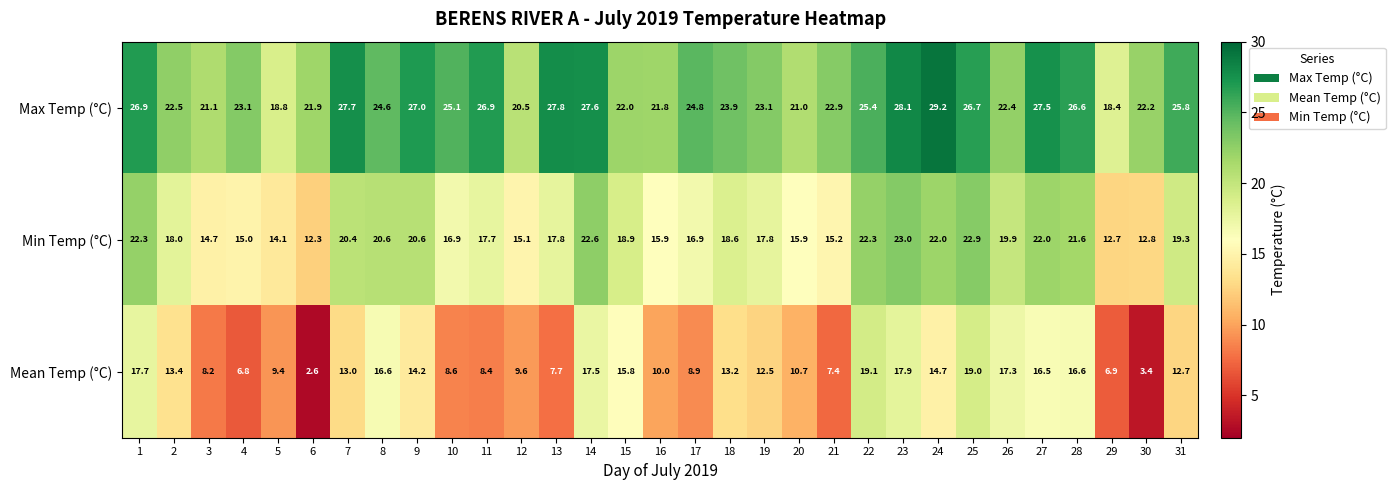

Which label corresponds to the largest value in the chart?

24